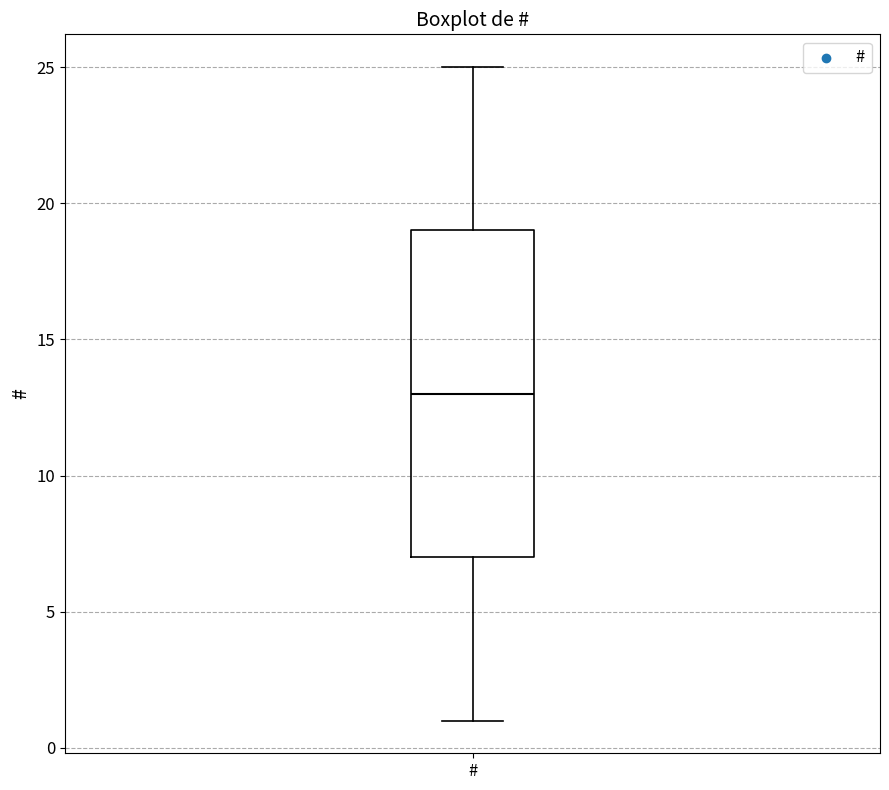

Transcribe this box plot: give where the median line is, the range the box spans, and where the two whiskers end, as read against the y-axis. The values are not printed on the chart, so give them approximately, as read against the axis.

median 13, box 7 to 19, whiskers 1 to 25